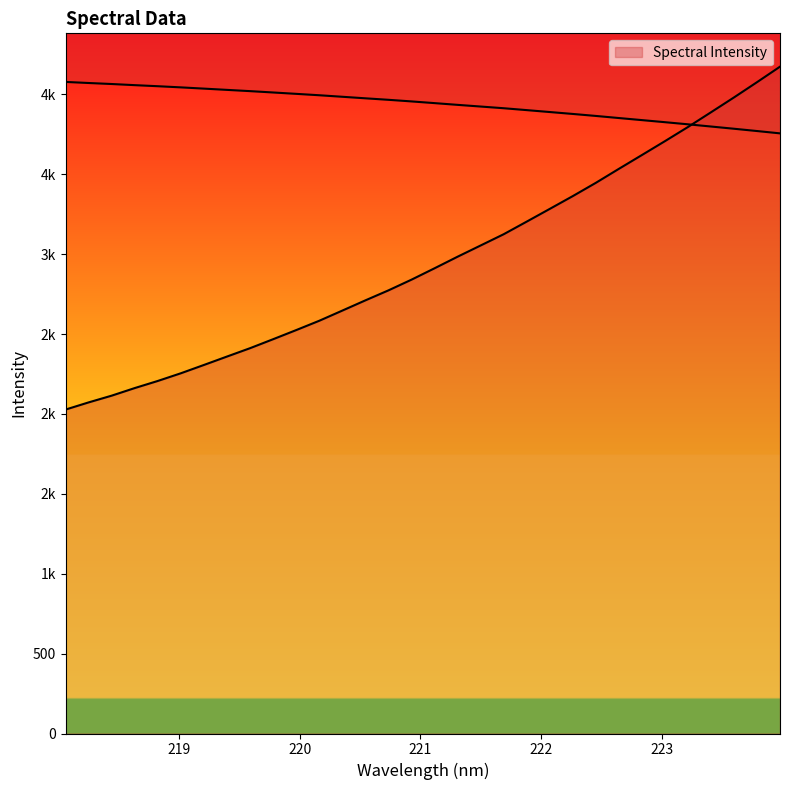

Rank the categories by value from lowest to highest.

218.0596, 218.2508, 218.442, 218.6332, 218.8244, 219.0156, 219.2067, 219.3979, 219.589, 219.7801, 219.9712, 220.1623, 220.3533, 220.5444, 220.7354, 220.9264, 221.1174, 221.3083, 221.4993, 221.6902, 221.8812, 222.0721, 222.263, 222.4538, 222.6447, 222.8355, 223.0264, 223.2172, 223.408, 223.5987, 223.7895, 223.9802